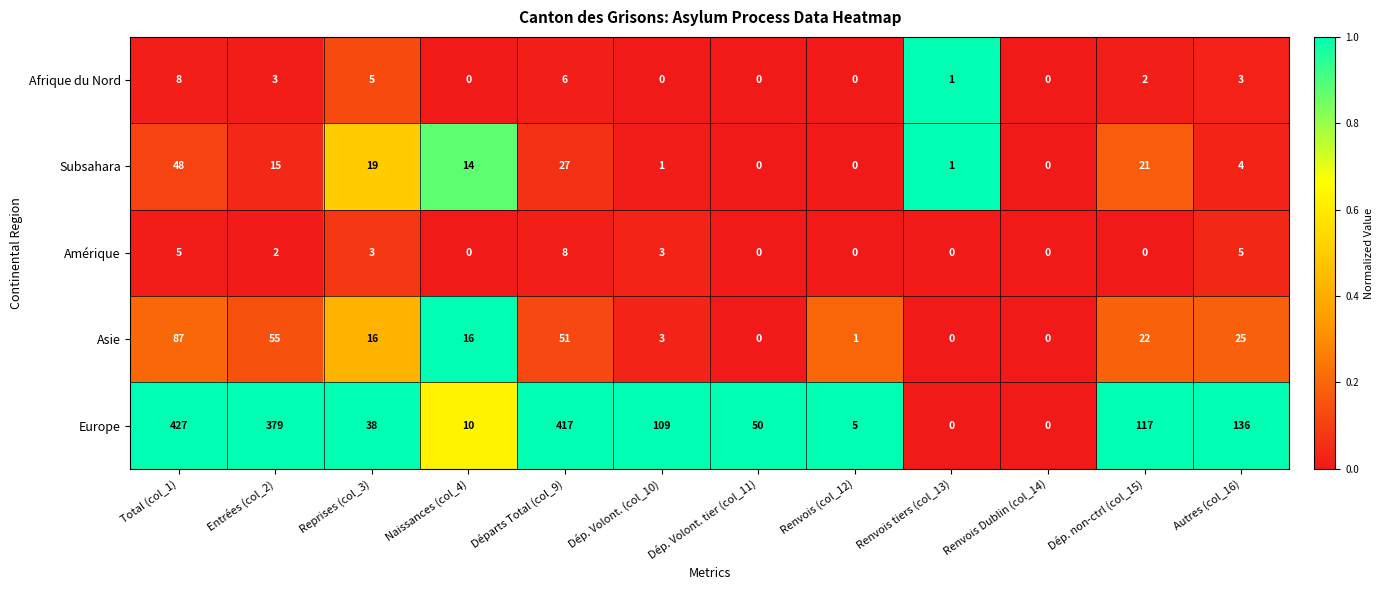

What is the maximum value shown in the chart?

427